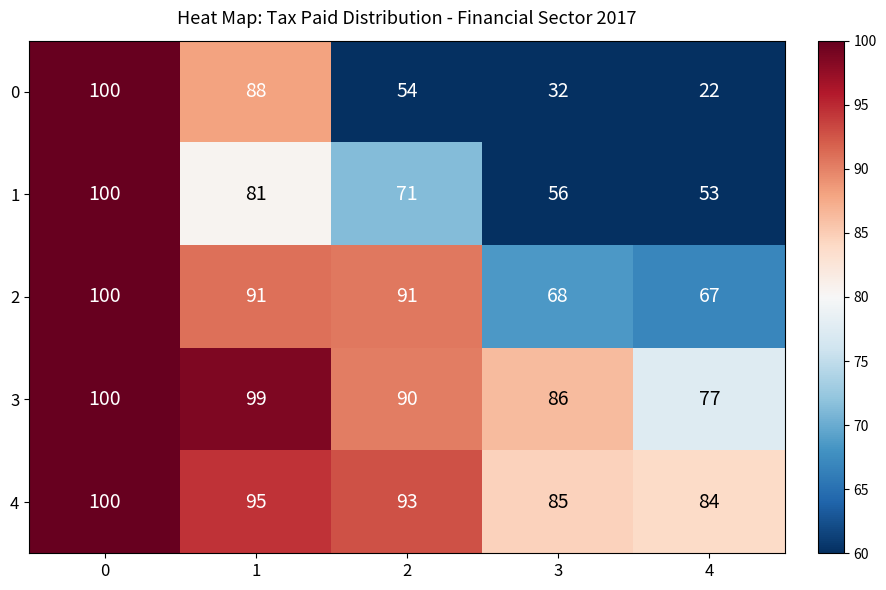

What is the sum of the 4 values at 4 and 0?

184